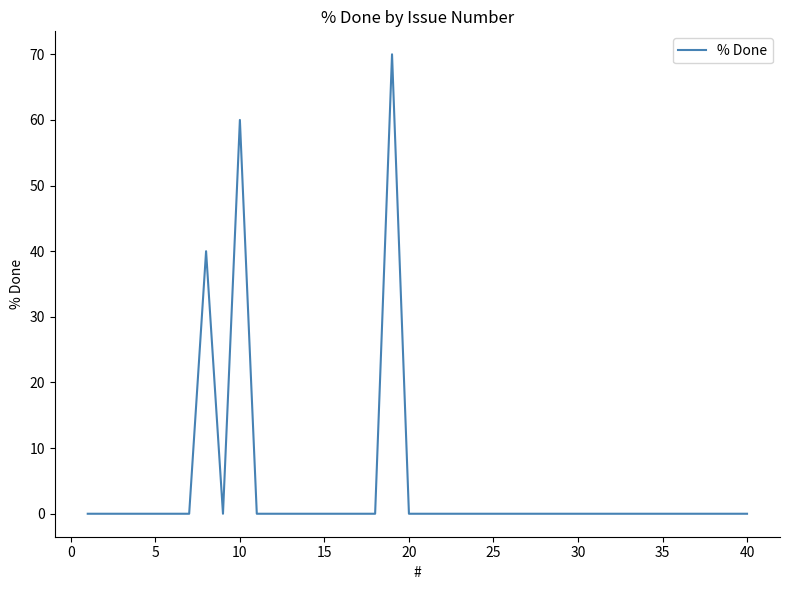

What is the greatest value displayed?

70